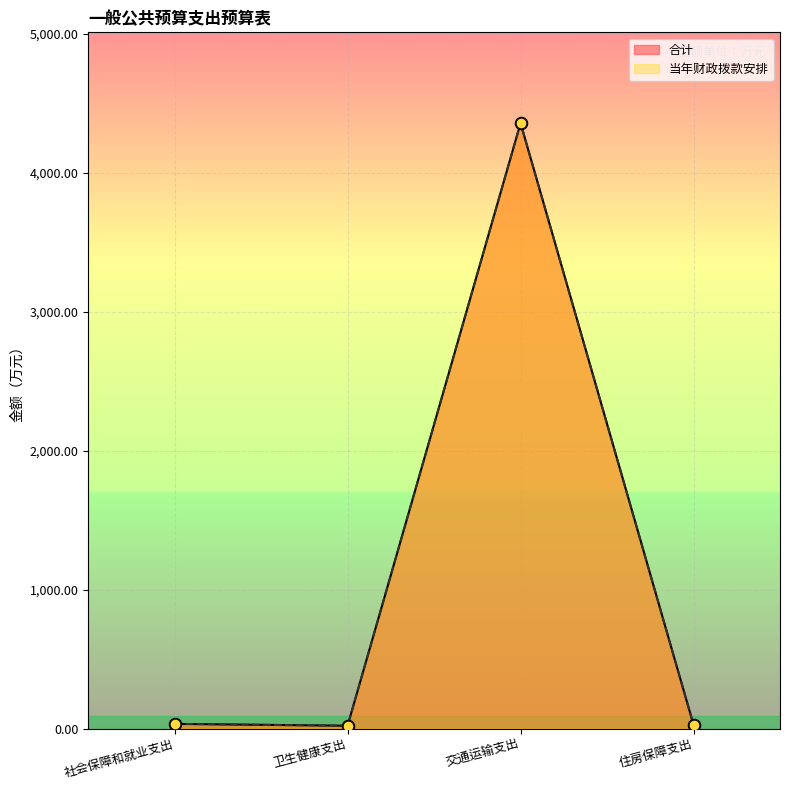

Which series has the largest total across all categories?

合计